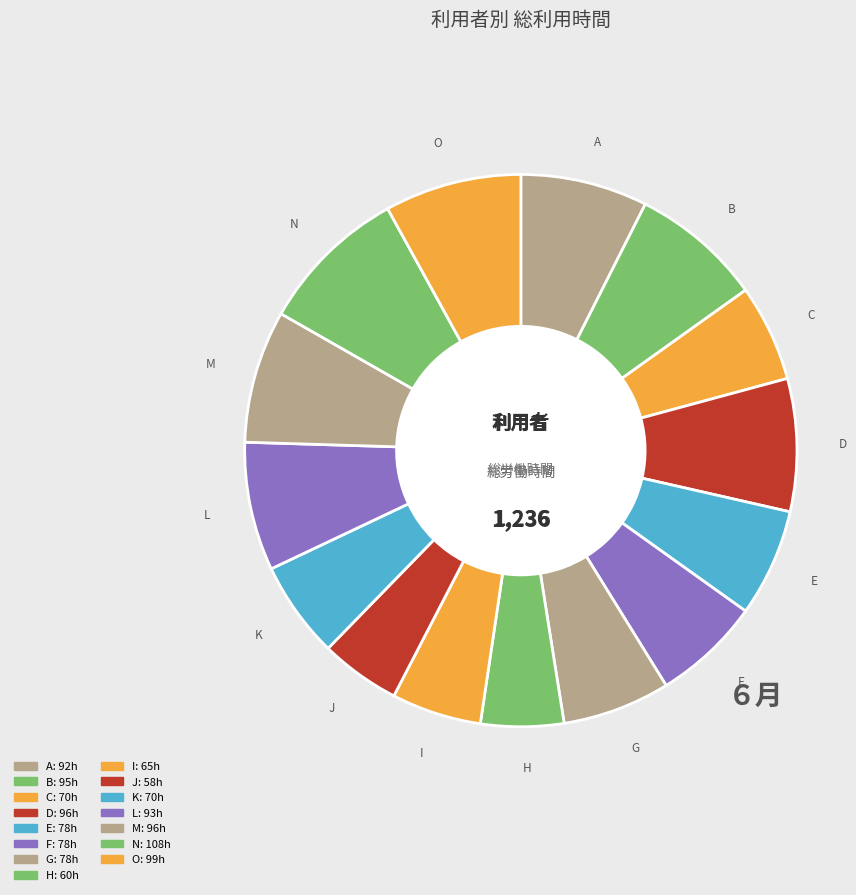

To the nearest percent, what portion does O represent?

8%